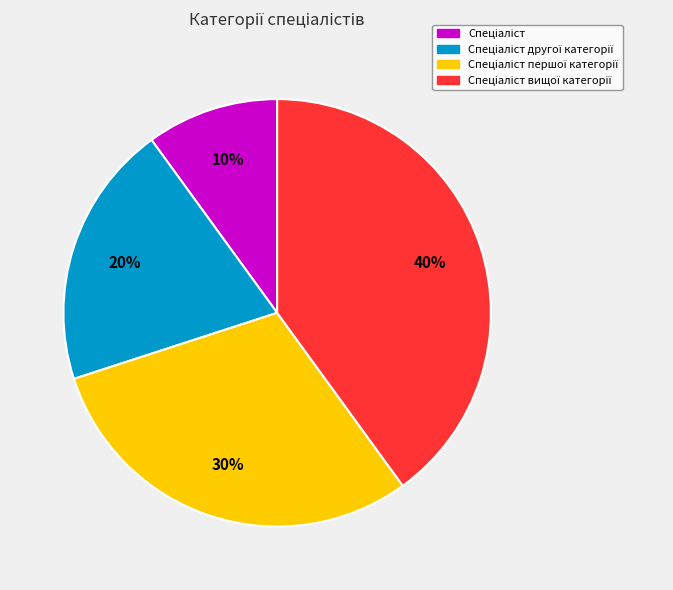

To the nearest percent, what is the average slice percentage?

25%